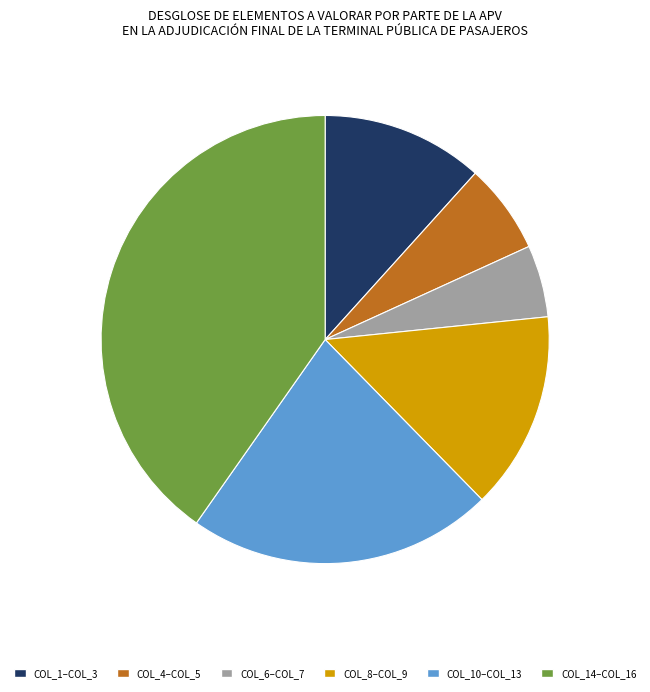

How many slices are in this pie chart?

6